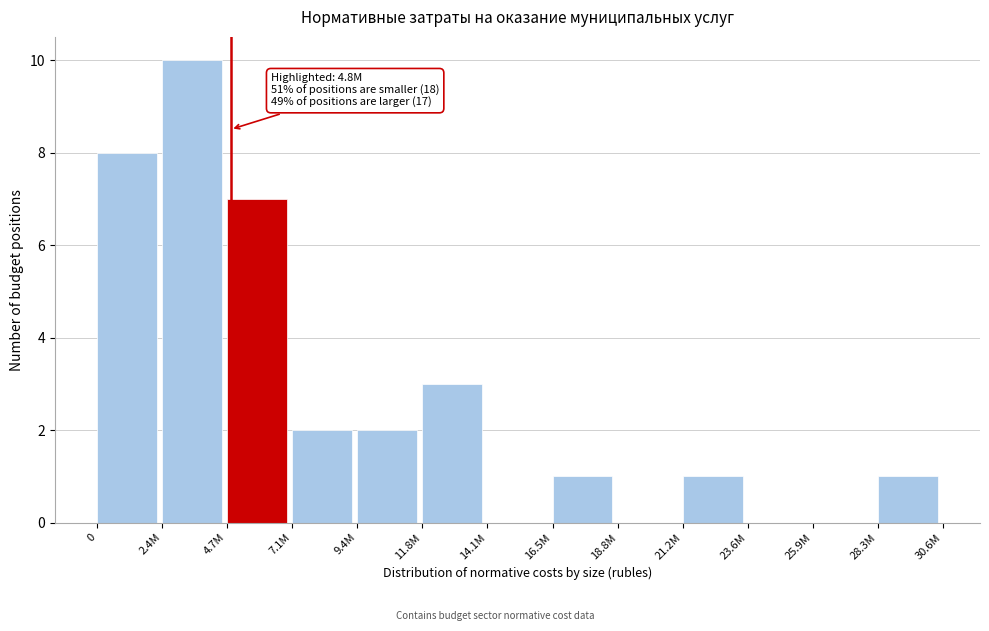

Reading left to right, list all the values displayed in this chart.

0=8	2.4M=10	4.7M=7	7.1M=2	9.4M=2	11.8M=3	14.1M=0	16.5M=1	18.8M=0	21.2M=1	23.6M=0	25.9M=0	28.3M=1